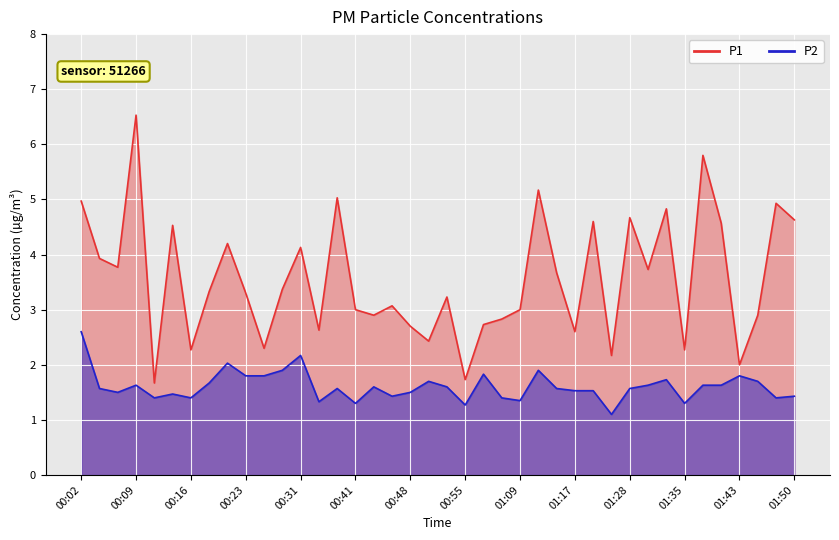

List the labels in order of P1 value, largest first.

00:09, 01:38, 01:12, 00:36, 00:02, 01:48, 01:33, 01:28, 01:50, 01:20, 01:40, 00:14, 00:21, 00:31, 00:04, 00:06, 01:30, 01:15, 00:28, 00:19, 00:23, 00:53, 00:45, 00:41, 01:09, 00:43, 01:45, 01:00, 00:58, 00:48, 00:33, 01:17, 00:50, 00:26, 00:16, 01:35, 01:22, 01:43, 00:55, 00:11